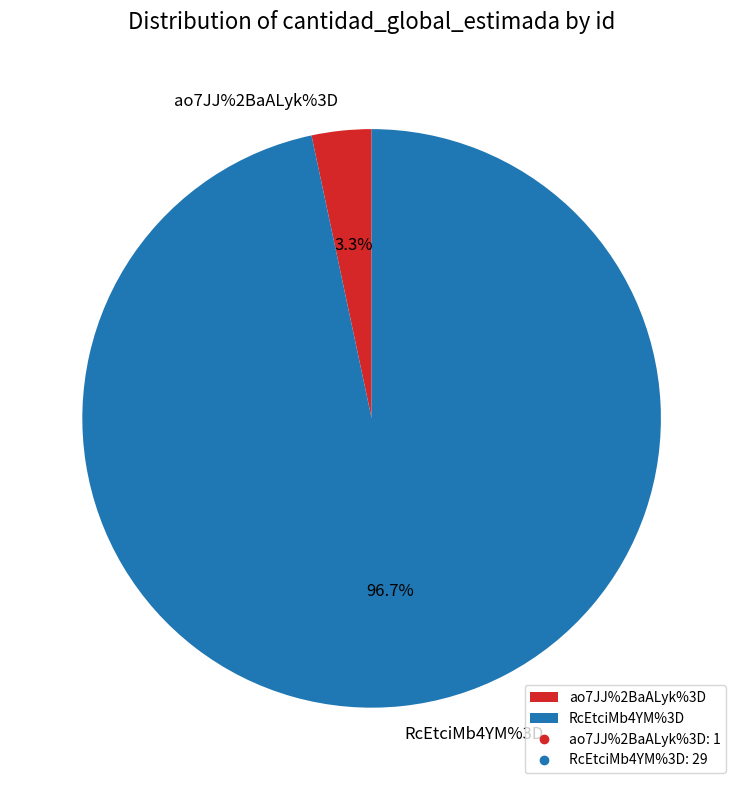

Does any single category account for the majority?

Yes